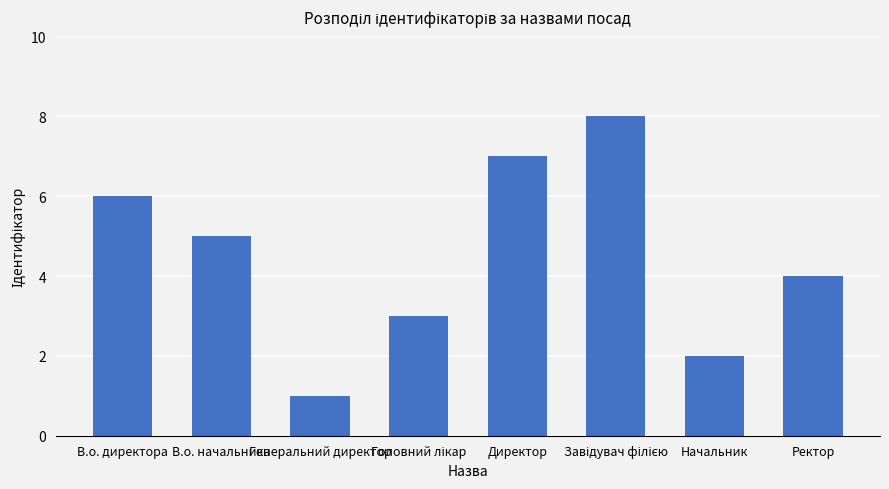

What value does the data have at В.о. начальника?

5